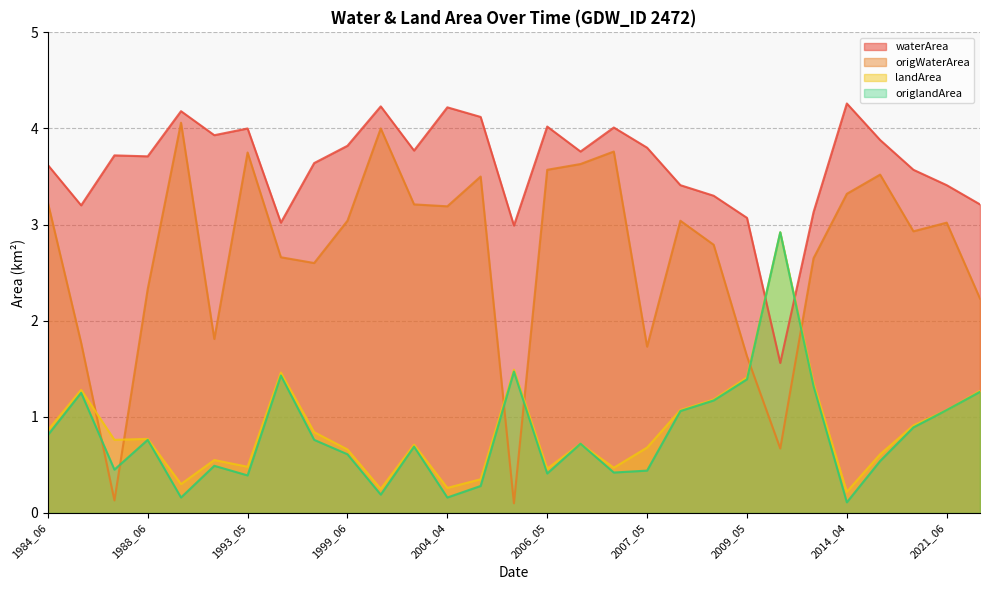

What is the average value of the origWaterArea series?

2.7